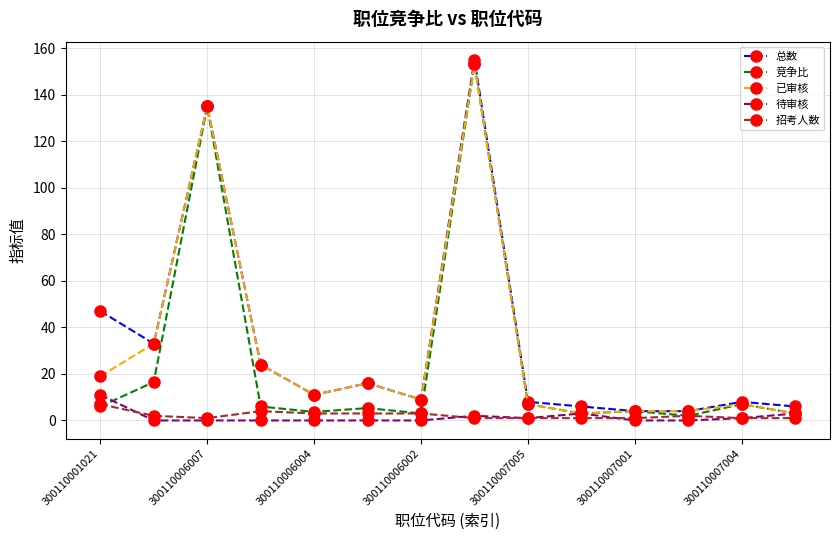

At how many categories does at least one series exceed 36?

3